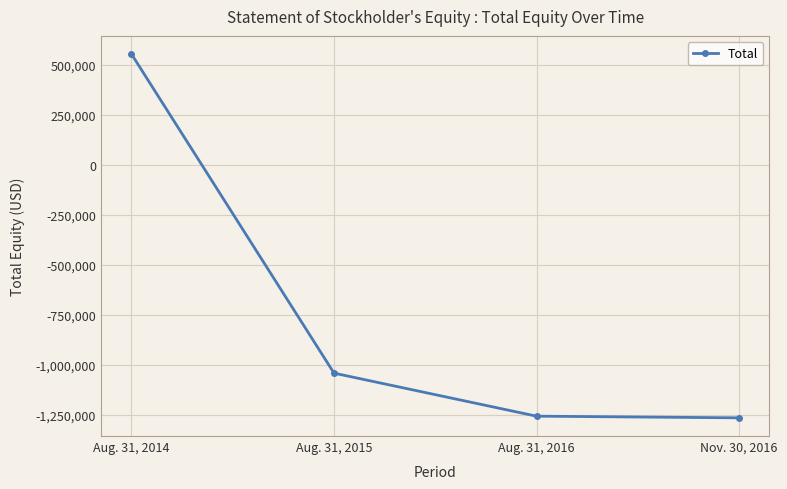

What is the greatest value displayed?

553237